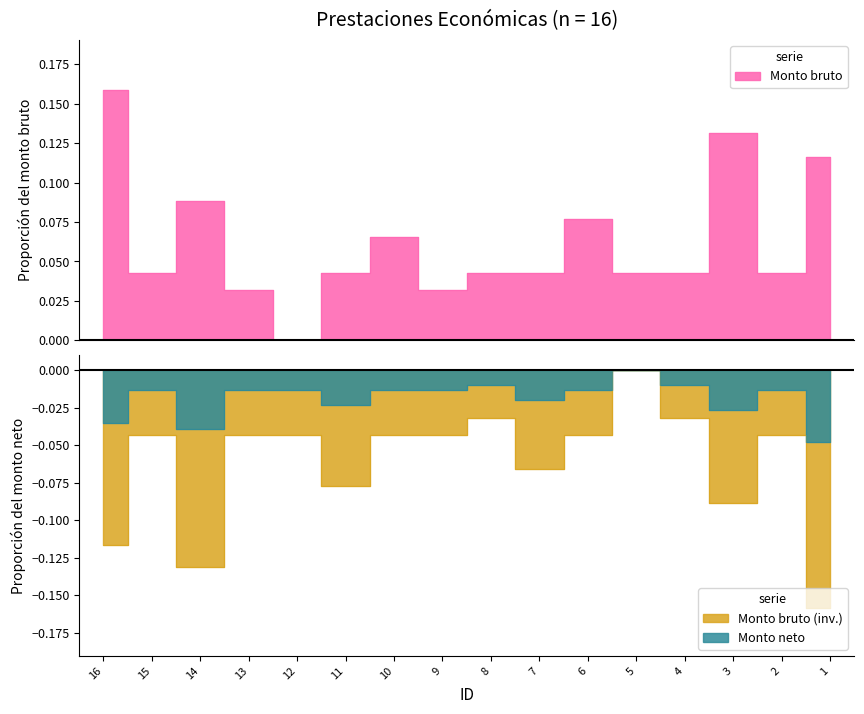

Reading left to right, list all the values displayed in this chart.

0.2	0.0	0.1	0.0	0.0	0.0	0.1	0.0	0.0	0.0	0.1	0.0	0.0	0.1	0.0	0.1